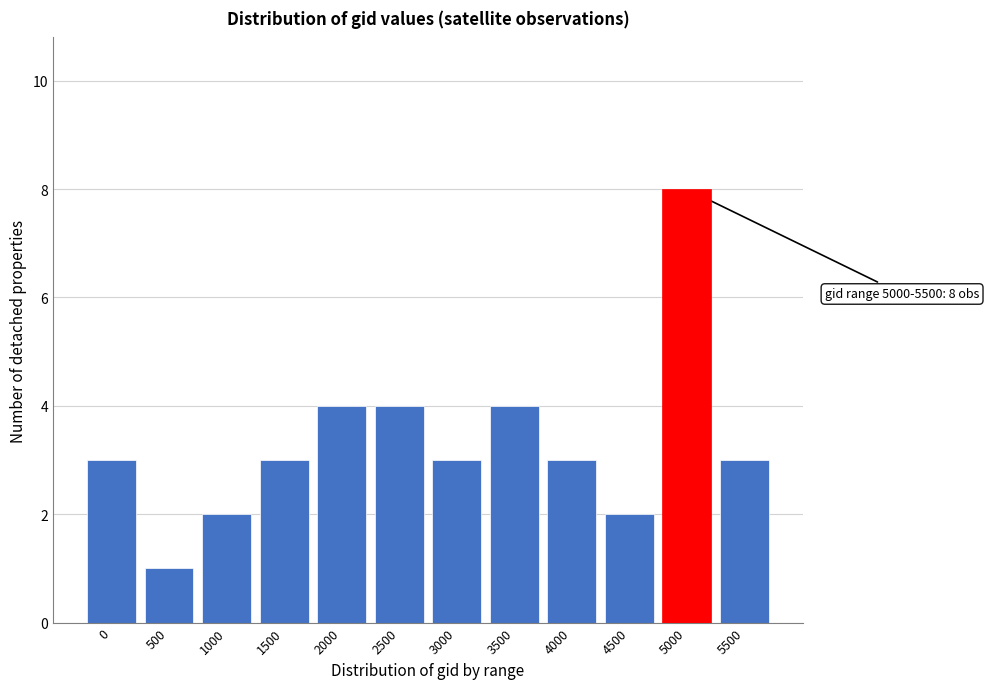

Reading right to left, list all the values displayed in this chart.

3	8	2	3	4	3	4	4	3	2	1	3